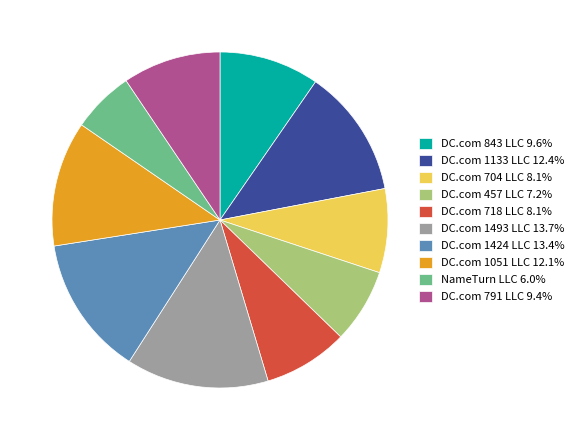

Does DC.com 718 LLC 8.1% represent more than half of the total?

No